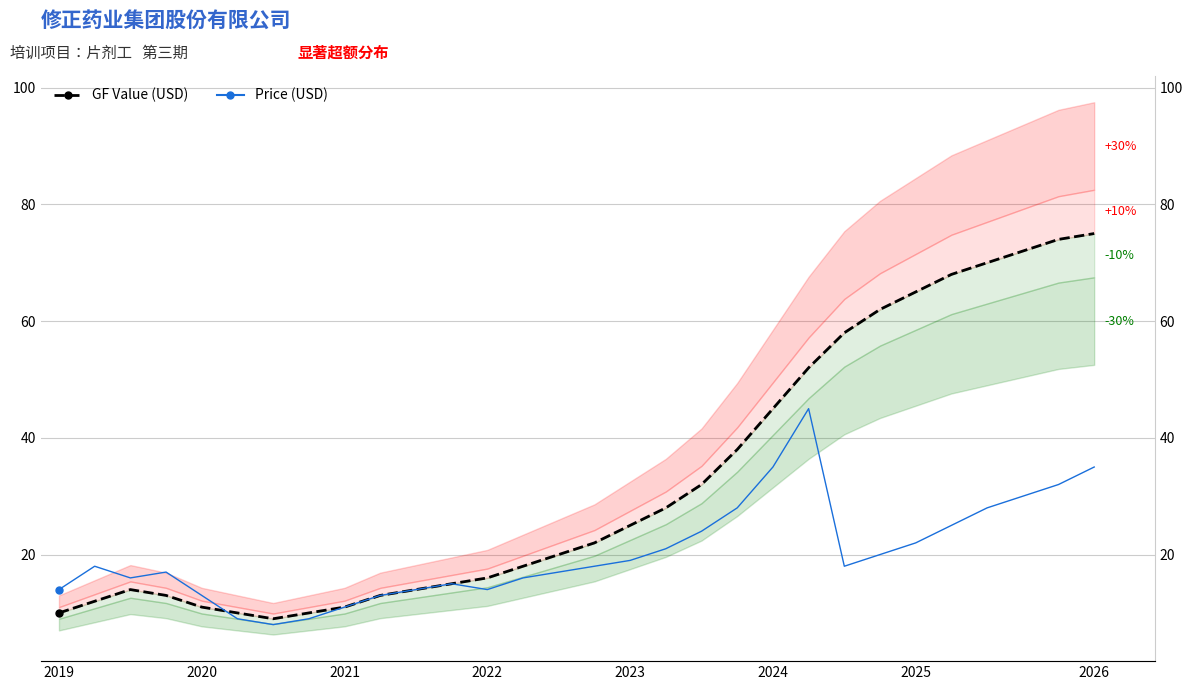

True or false: Price (USD) has more than 1 interior local peaks.

True